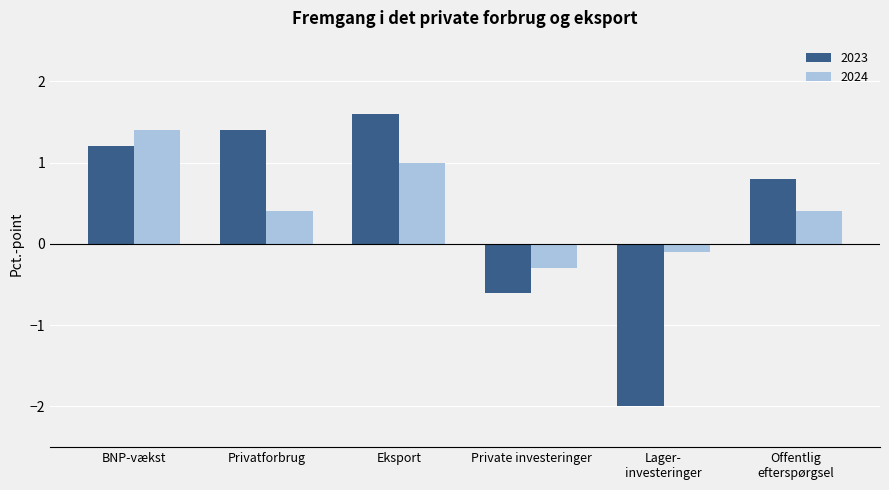

What position from the left is Privatforbrug?

2